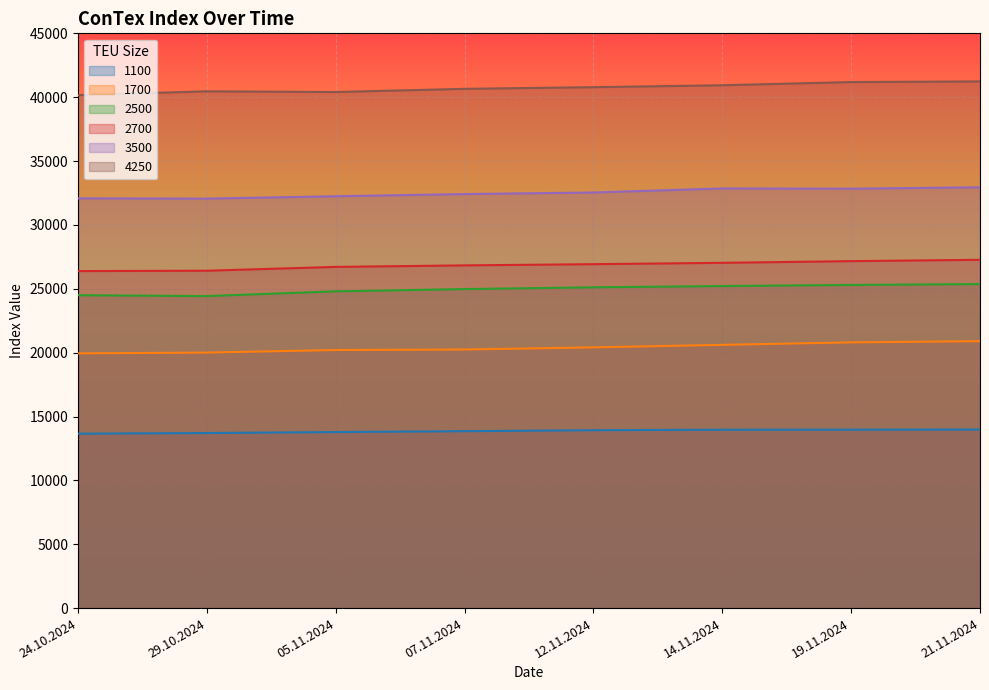

Which series changed the most between 12.11.2024 and 19.11.2024?

4250